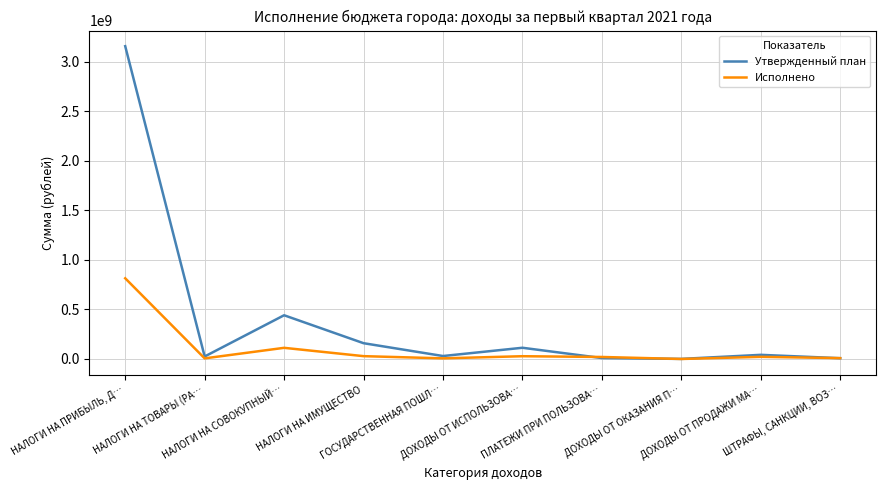

Which series has the largest total across all categories?

Утвержденный план